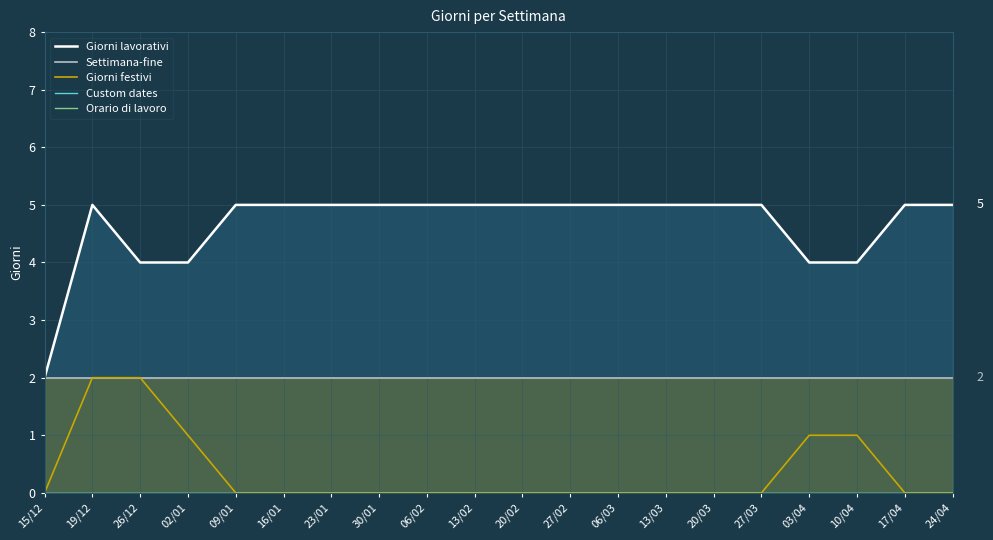

Reading left to right, what are all the values shown in this chart?

Giorni lavorativi: 15/12=2	19/12=5	26/12=4	02/01=4	09/01=5	16/01=5	23/01=5	30/01=5	06/02=5	13/02=5	20/02=5	27/02=5	06/03=5	13/03=5	20/03=5	27/03=5	03/04=4	10/04=4	17/04=5	24/04=5
Settimana-fine: 15/12=2	19/12=2	26/12=2	02/01=2	09/01=2	16/01=2	23/01=2	30/01=2	06/02=2	13/02=2	20/02=2	27/02=2	06/03=2	13/03=2	20/03=2	27/03=2	03/04=2	10/04=2	17/04=2	24/04=2
Giorni festivi: 15/12=0	19/12=2	26/12=2	02/01=1	09/01=0	16/01=0	23/01=0	30/01=0	06/02=0	13/02=0	20/02=0	27/02=0	06/03=0	13/03=0	20/03=0	27/03=0	03/04=1	10/04=1	17/04=0	24/04=0
Custom dates: 15/12=0	19/12=0	26/12=0	02/01=0	09/01=0	16/01=0	23/01=0	30/01=0	06/02=0	13/02=0	20/02=0	27/02=0	06/03=0	13/03=0	20/03=0	27/03=0	03/04=0	10/04=0	17/04=0	24/04=0
Orario di lavoro: 15/12=0	19/12=0	26/12=0	02/01=0	09/01=0	16/01=0	23/01=0	30/01=0	06/02=0	13/02=0	20/02=0	27/02=0	06/03=0	13/03=0	20/03=0	27/03=0	03/04=0	10/04=0	17/04=0	24/04=0